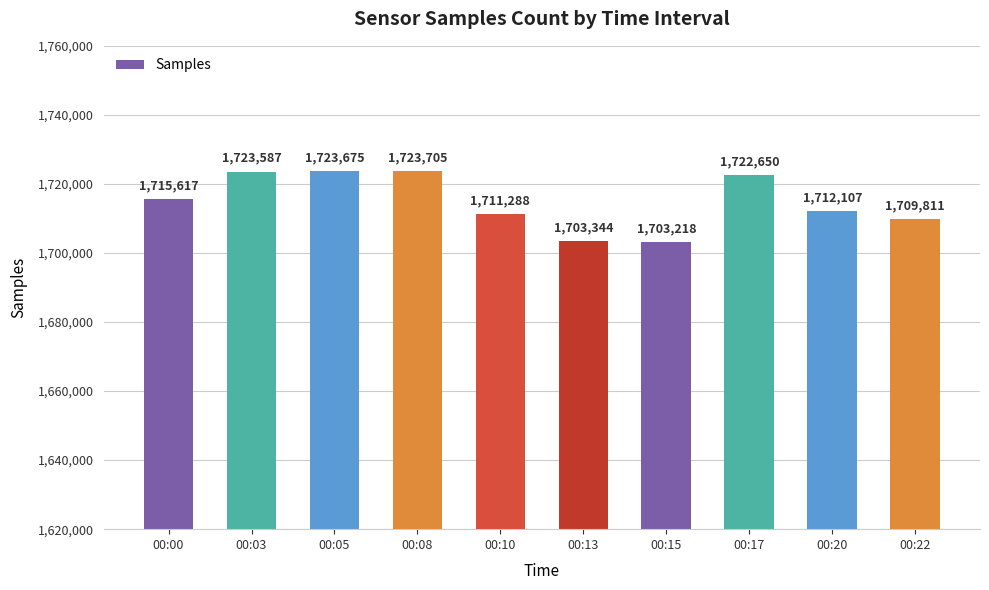

Reading left to right, extract all data points from this chart.

1715617	1723587	1723675	1723705	1711288	1703344	1703218	1722650	1712107	1709811